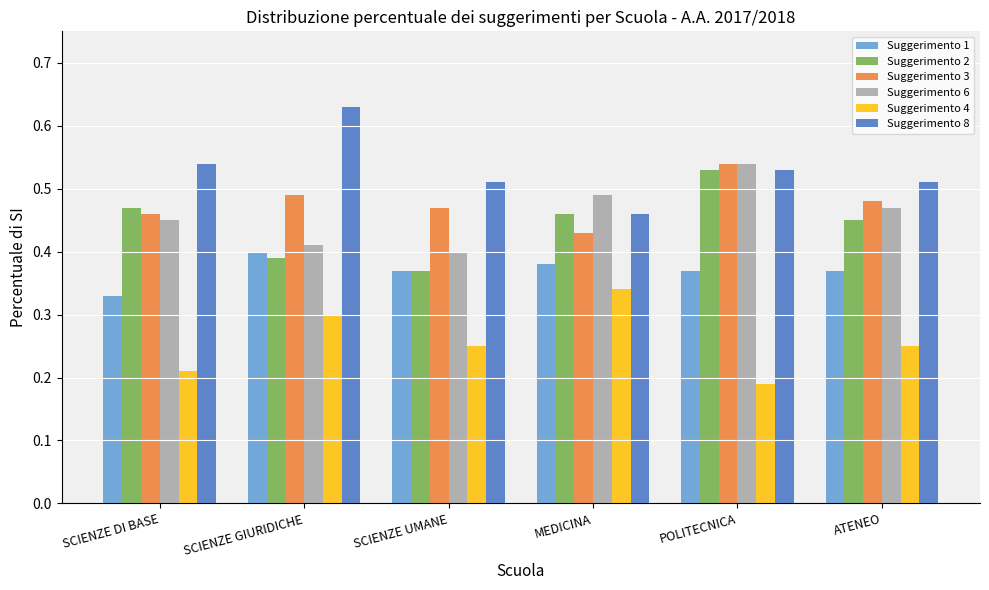

Which series changed the most between SCIENZE GIURIDICHE and POLITECNICA?

Suggerimento 2